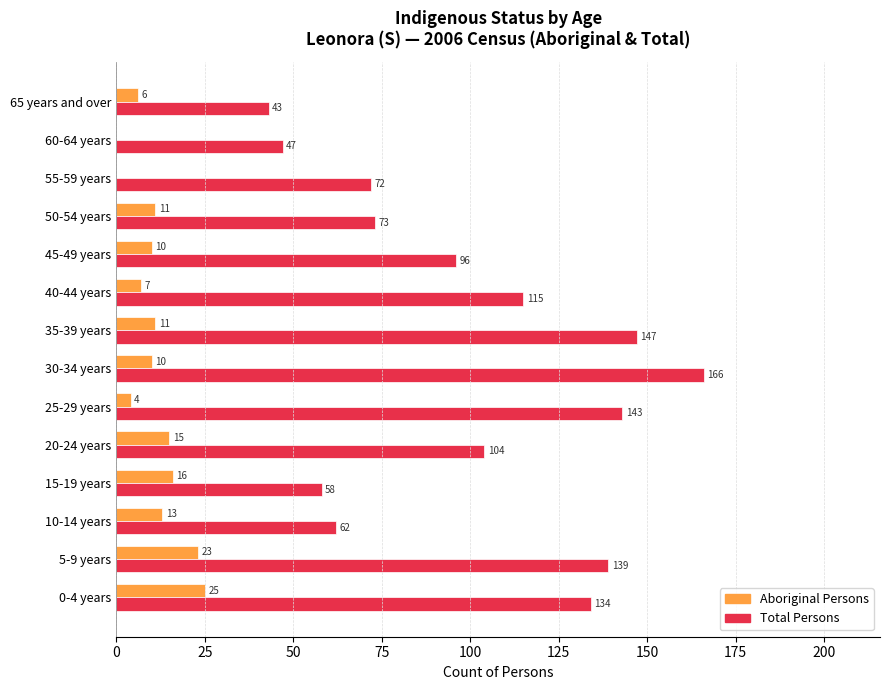

Which series has the largest range (max minus min)?

Total Persons